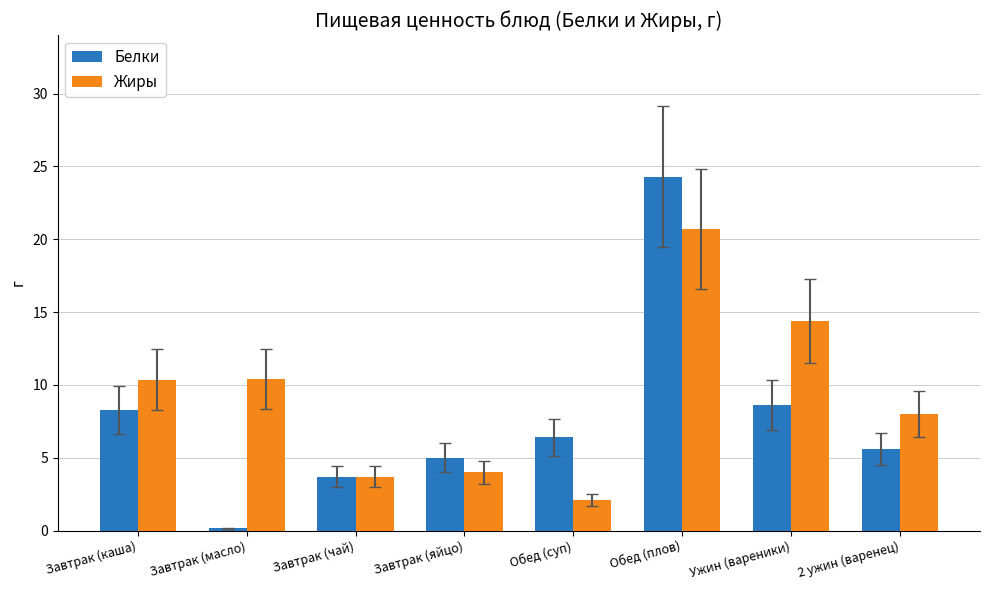

What is the difference between the highest and lowest values at 2 ужин (варенец)?

2.4